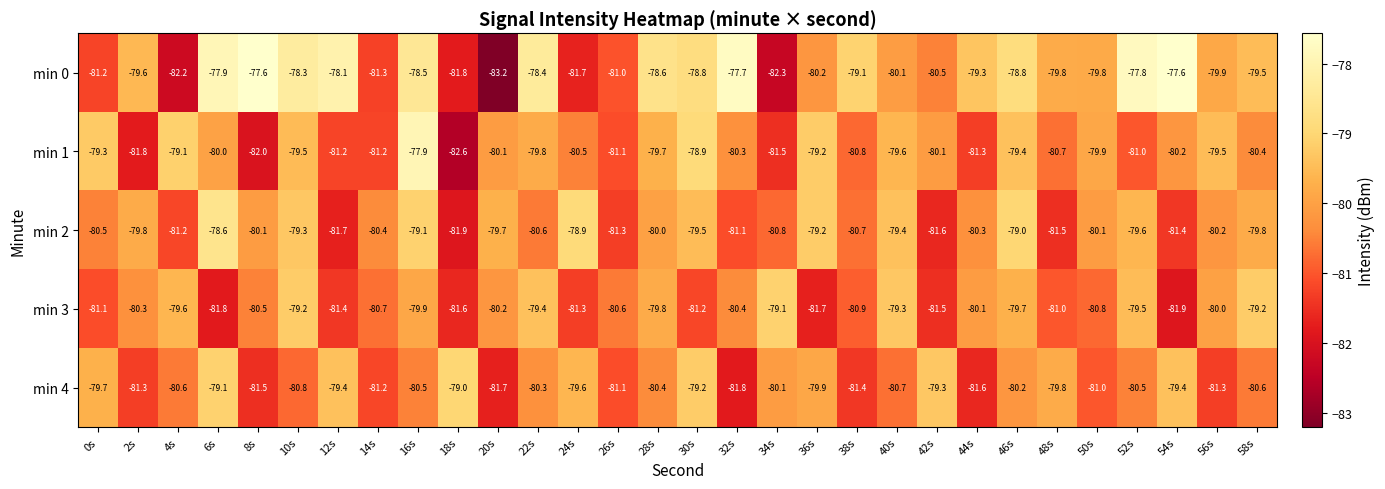

Where is min 3 nearest to the value -80?

56s